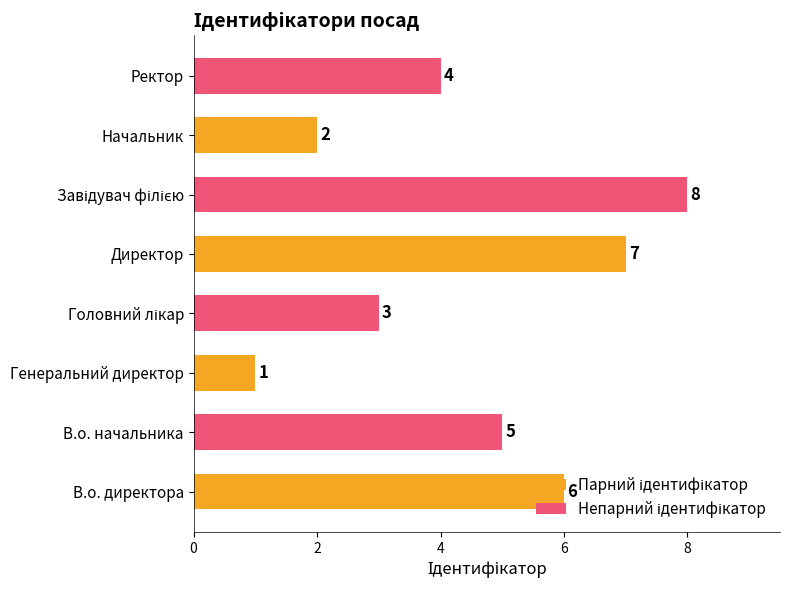

What is the maximum value shown in the chart?

8